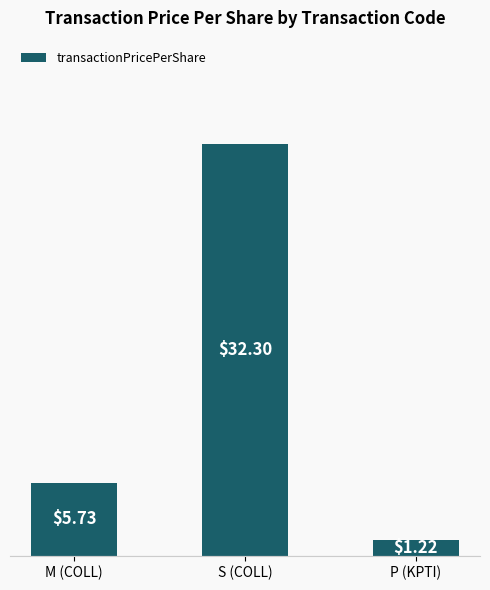

What is the label of the 3rd bar from the left?

P (KPTI)